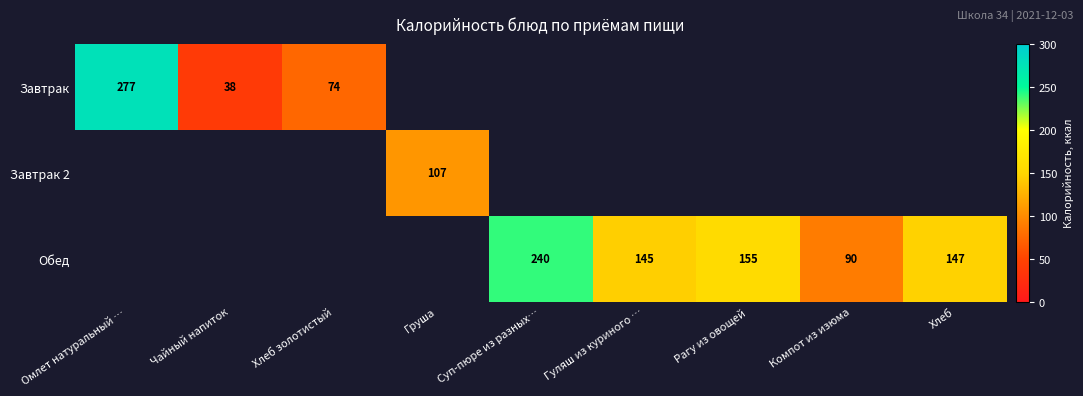

The value of Завтрак at Чайный напиток is 67.6. True or false?

False